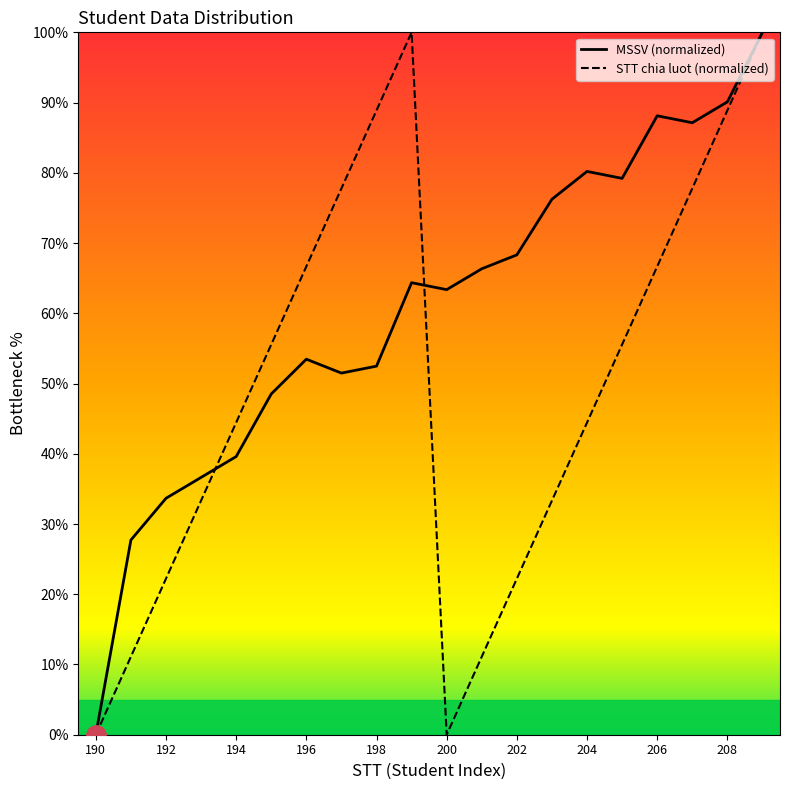

Reading left to right, list all the values displayed in this chart.

MSSV: 190=0.0	191=27.7	192=33.7	193=36.6	194=39.6	195=48.5	196=53.5	197=51.5	198=52.5	199=64.4	200=63.4	201=66.3	202=68.3	203=76.2	204=80.2	205=79.2	206=88.1	207=87.1	208=90.1	209=100.0
STT chia luot: 190=0.0	191=11.1	192=22.2	193=33.3	194=44.4	195=55.6	196=66.7	197=77.8	198=88.9	199=100.0	200=0.0	201=11.1	202=22.2	203=33.3	204=44.4	205=55.6	206=66.7	207=77.8	208=88.9	209=100.0